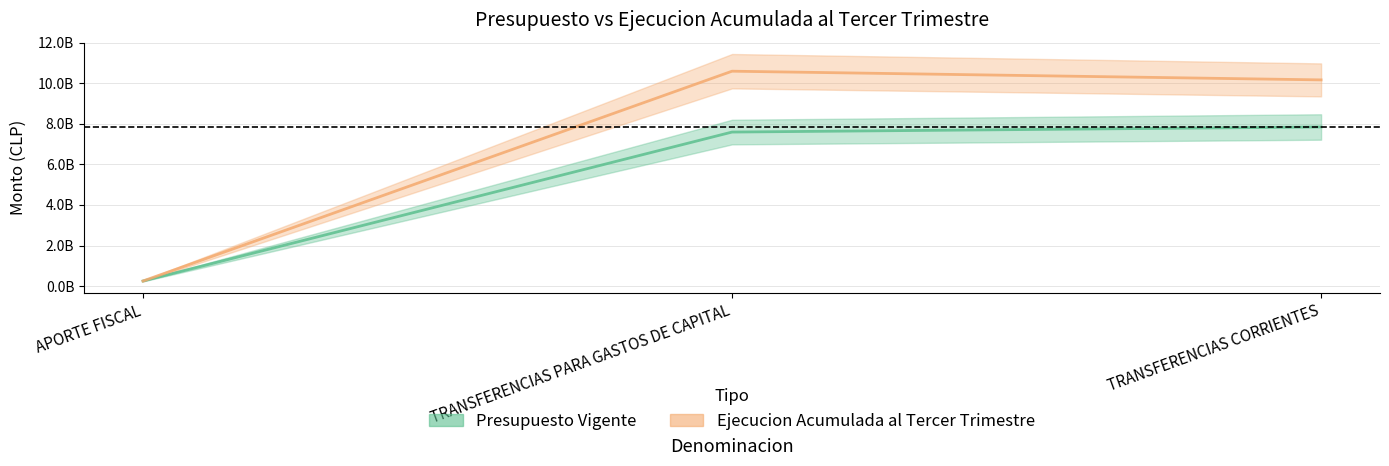

Reading left to right, list all the values displayed in this chart.

Presupuesto Vigente: 250000000	7594118144	7844118144
Ejecucion Acumulada al Tercer Trimestre: 250000000	10595305107	10166308849